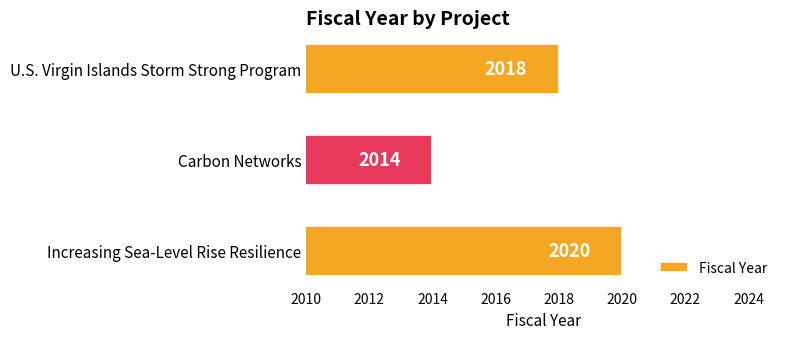

What is the maximum value shown in the chart?

2020